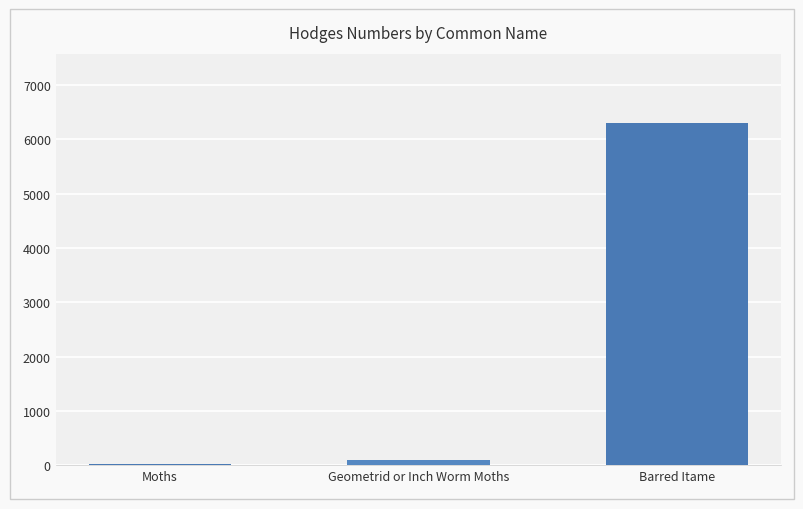

How many bars are there in total?

3